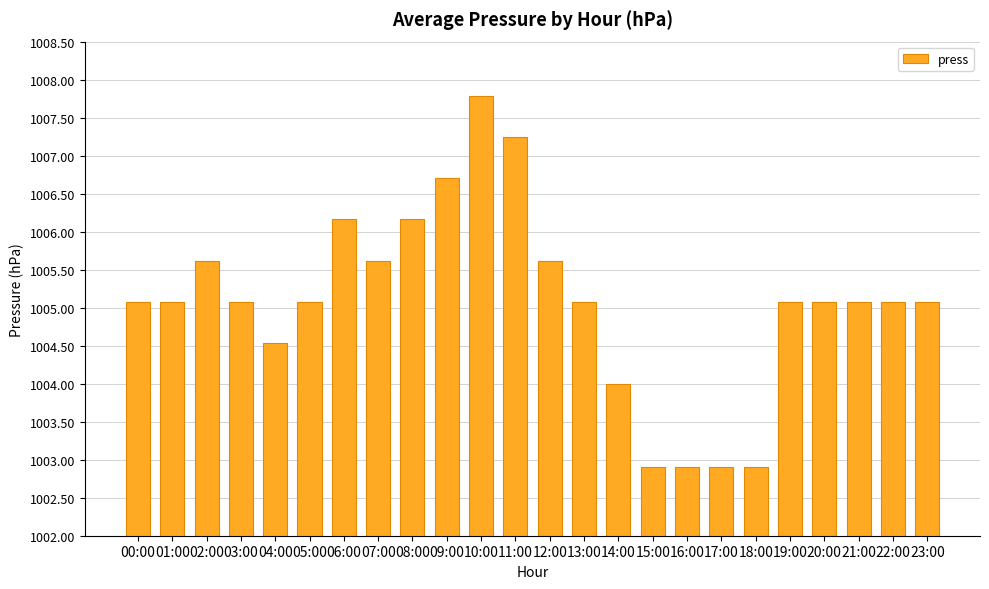

What is the sum of the values at 11:00 and 15:00?

2010.1